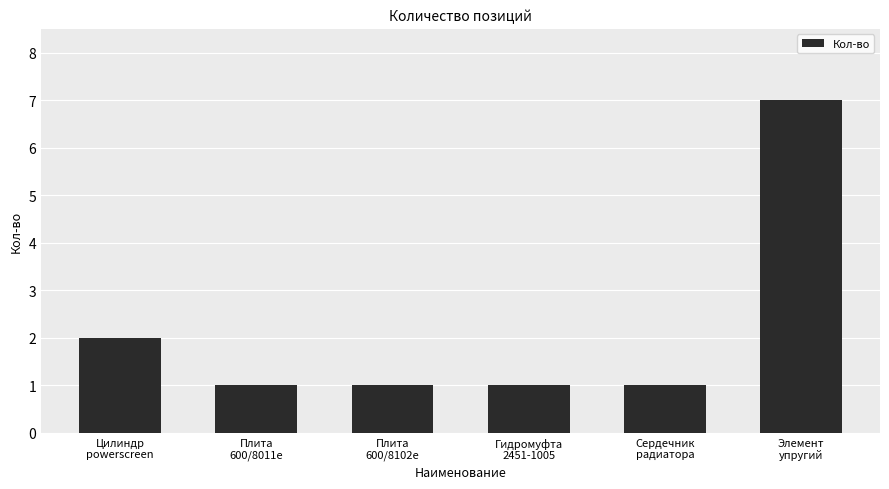

What is the maximum value shown in the chart?

7